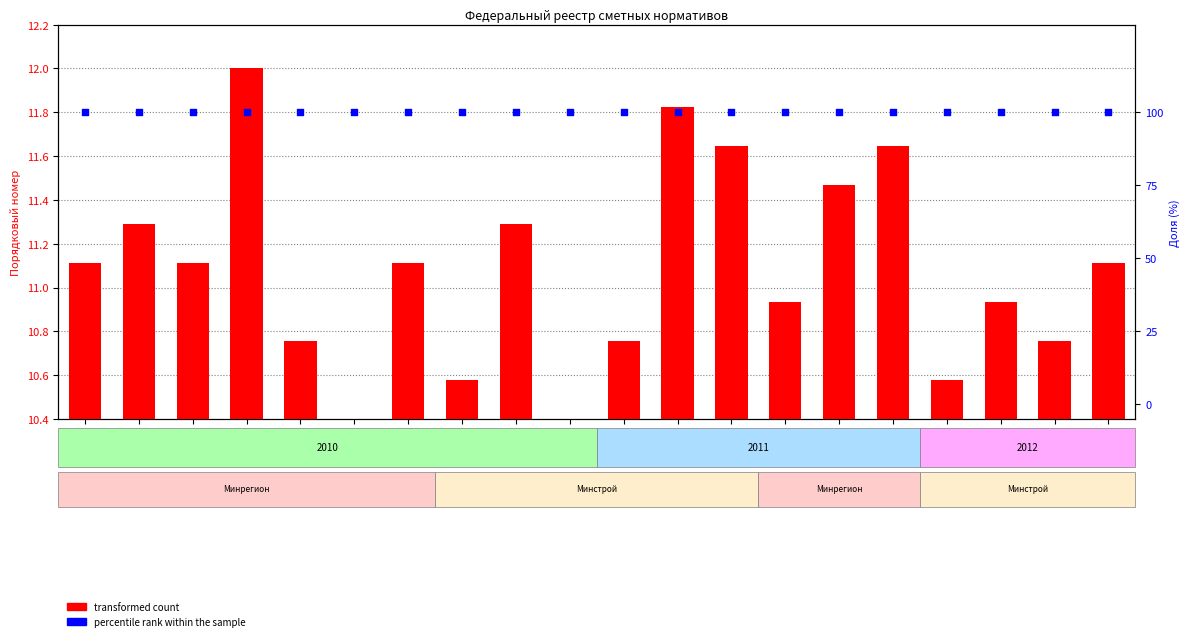

Is the value of percentile rank within the sample at 5 greater than the value of transformed count at 16?

Yes